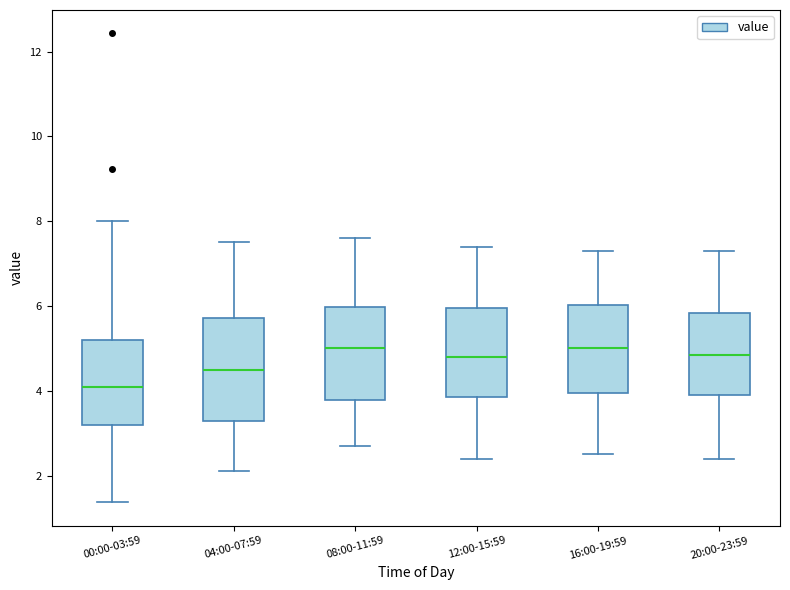

Reading left to right, transcribe this box plot: for each box, give where its median line is, the range the box spans, and where its two whiskers end, as read against the y-axis. The values are not printed on the chart, so give them approximately, as read against the axis.

00:00-03:59: median 4.0, box 3.2 to 5.2, whiskers 1.4 to 8.0
04:00-07:59: median 4.6, box 3.2 to 5.8, whiskers 2.2 to 7.6
08:00-11:59: median 5.0, box 3.8 to 6.0, whiskers 2.8 to 7.6
12:00-15:59: median 4.8, box 3.8 to 6.0, whiskers 2.4 to 7.4
16:00-19:59: median 5.0, box 4.0 to 6.0, whiskers 2.6 to 7.4
20:00-23:59: median 4.8, box 4.0 to 5.8, whiskers 2.4 to 7.4